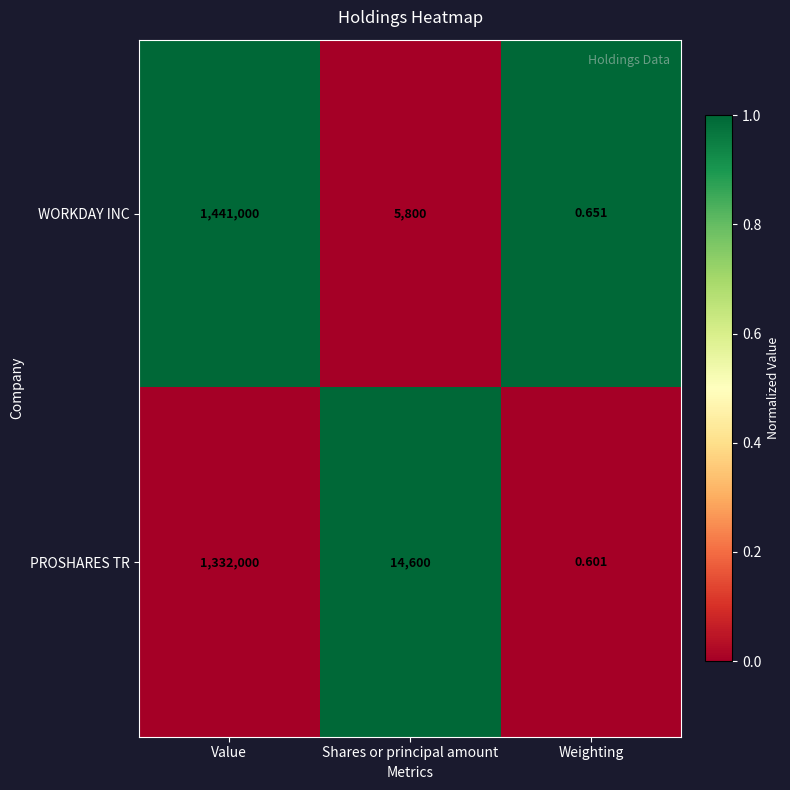

How many data points does each series have?

3